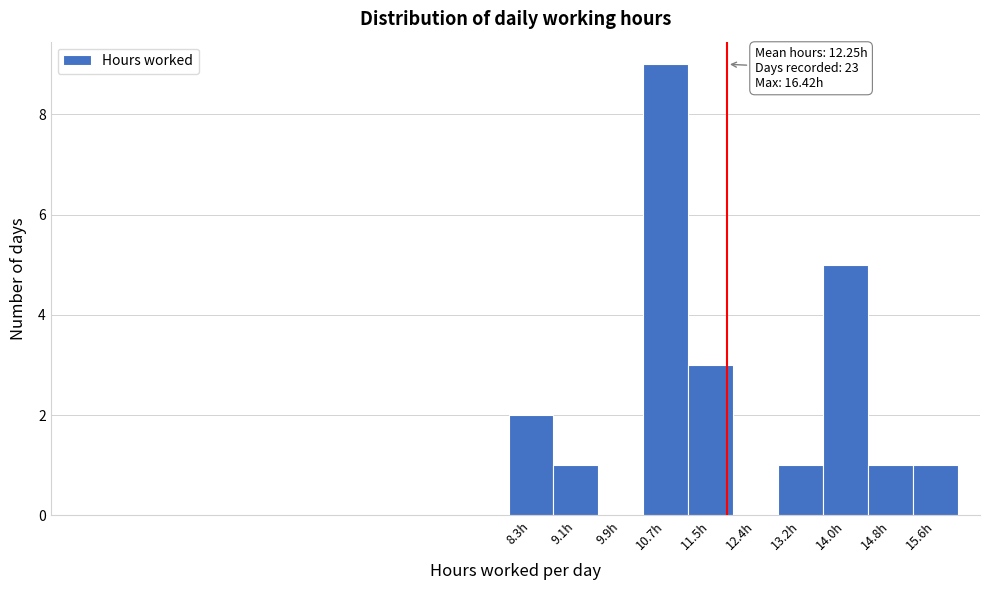

Reading left to right, what are all the values shown in this chart?

8.3h=2	9.1h=1	9.9h=0	10.7h=9	11.5h=3	12.4h=0	13.2h=1	14.0h=5	14.8h=1	15.6h=1